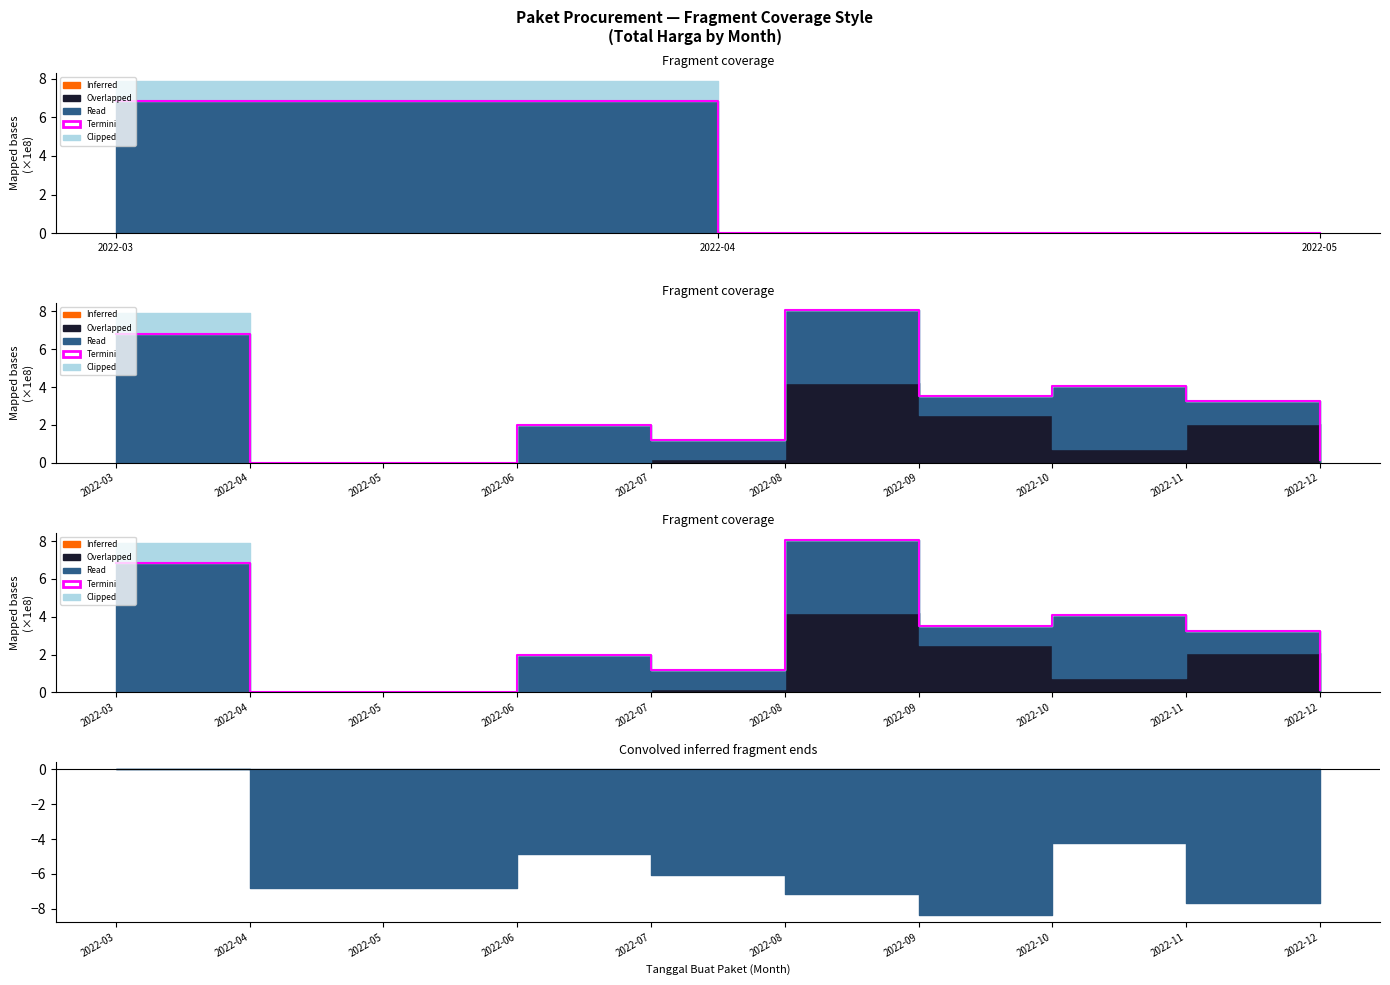

What is the difference between the maximum and minimum values?

8.1